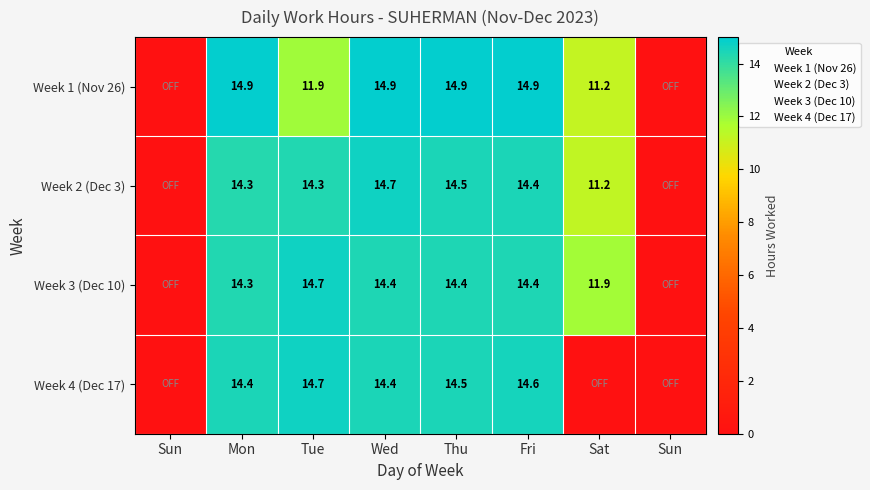

What is the total value across all series at Thu?

58.3